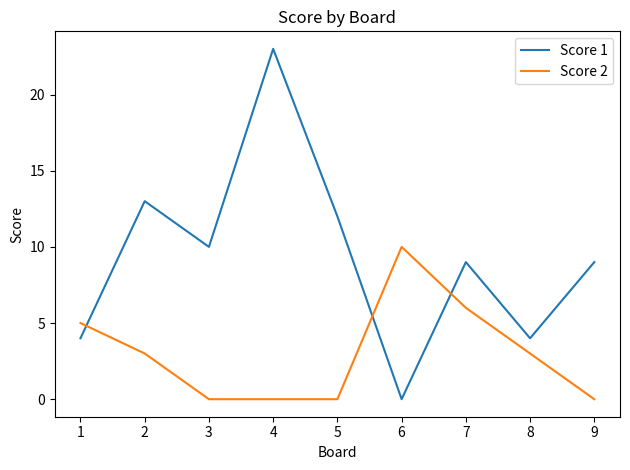

Reading left to right, extract all data points from this chart.

Score 1: 4	13	10	23	12	0	9	4	9
Score 2: 5	3	0	0	0	10	6	3	0